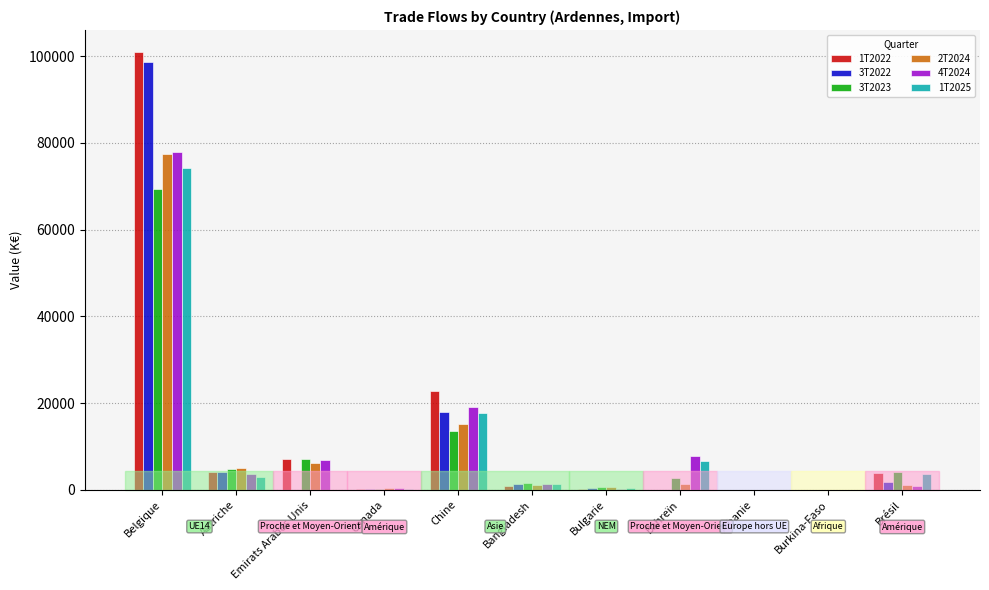

What is the greatest value displayed?

100989.0